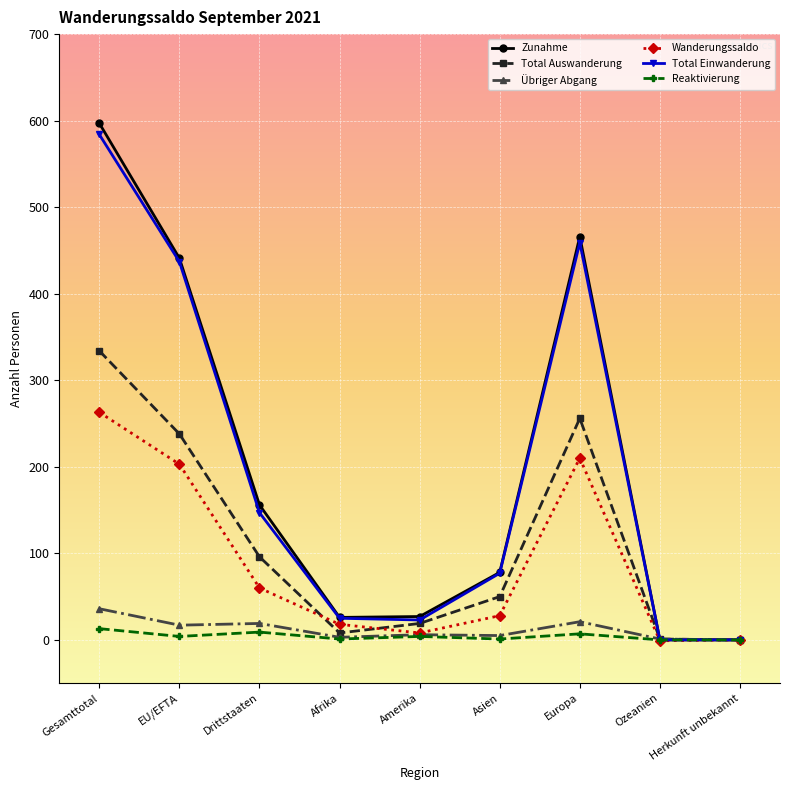

Which series changed the most between Gesamttotal and Europa?

Zunahme